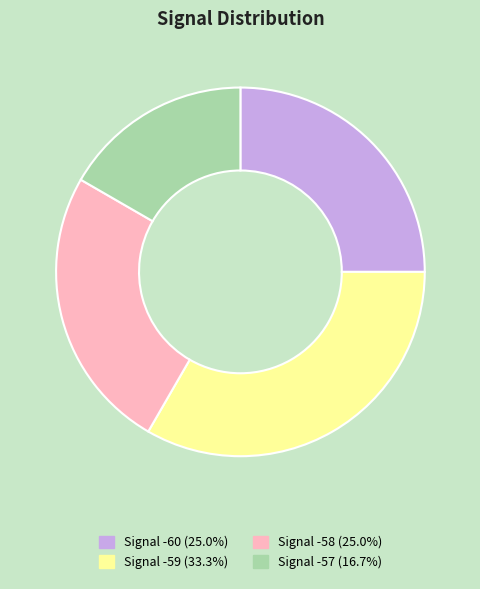

Is there a majority slice in this chart?

No